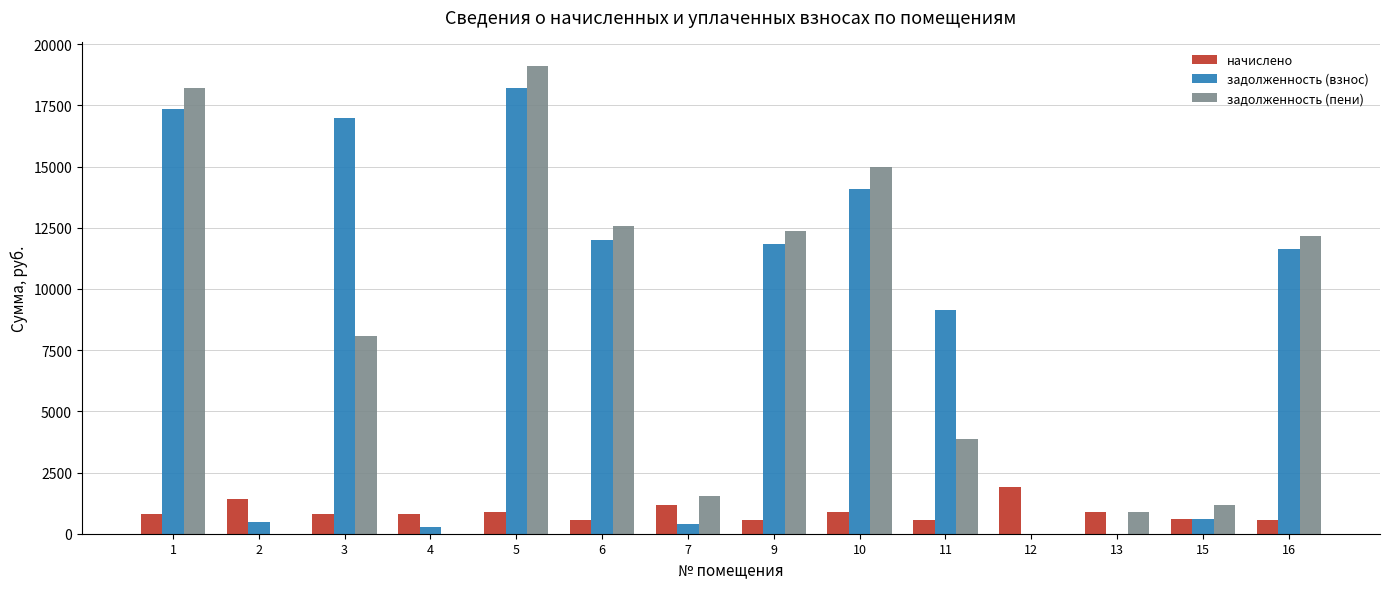

What is the greatest value displayed?

19118.8